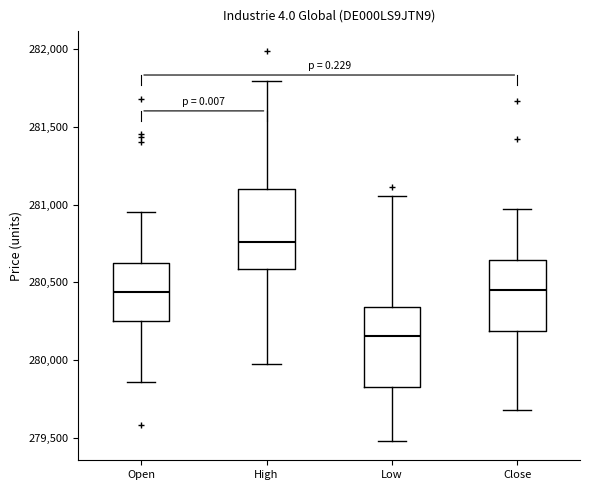

Reading left to right, read every box against the y-axis: the position of its median line, the range the box covers, and the ends of its whiskers. The values are not printed on the chart, so give them approximately, as read against the axis.

Open: median 280450, box 280250 to 280650, whiskers 279850 to 280950
High: median 280750, box 280600 to 281100, whiskers 279950 to 281800
Low: median 280150, box 279850 to 280350, whiskers 279500 to 281050
Close: median 280450, box 280200 to 280650, whiskers 279700 to 280950